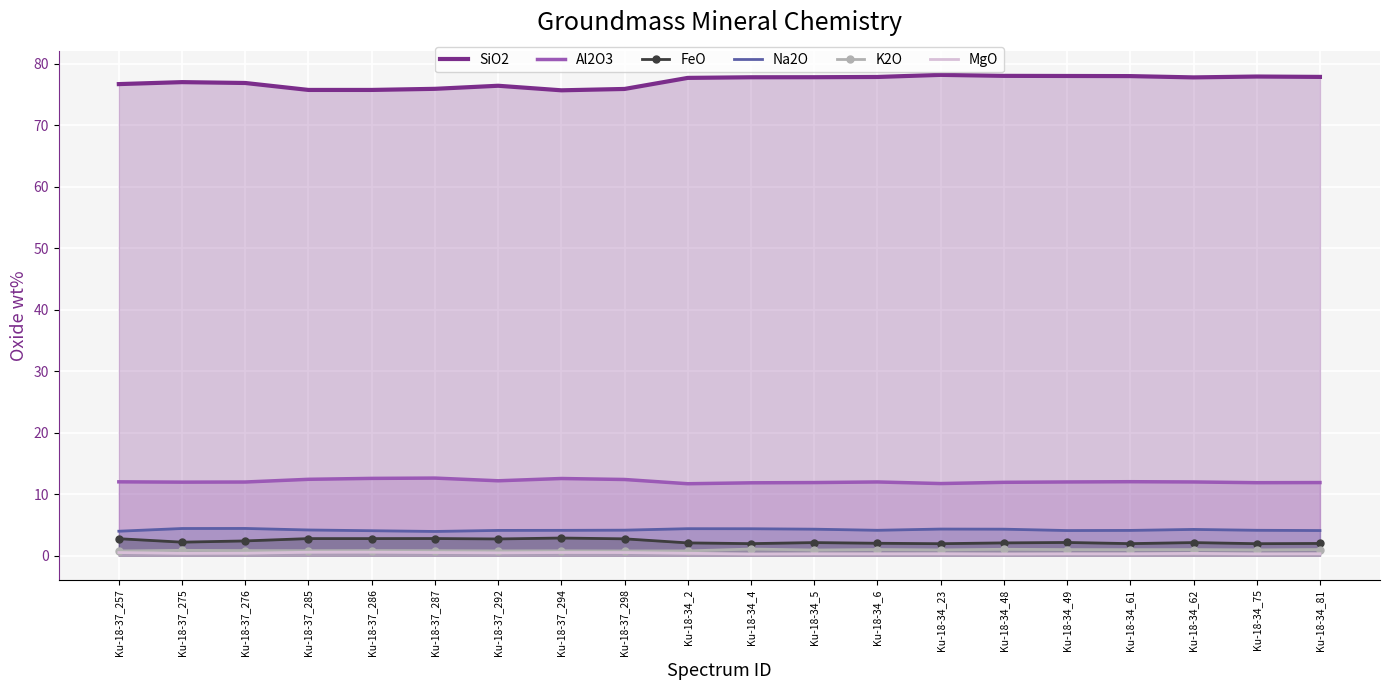

Where is SiO2 nearest to the value 76?

Ku-18-37_287